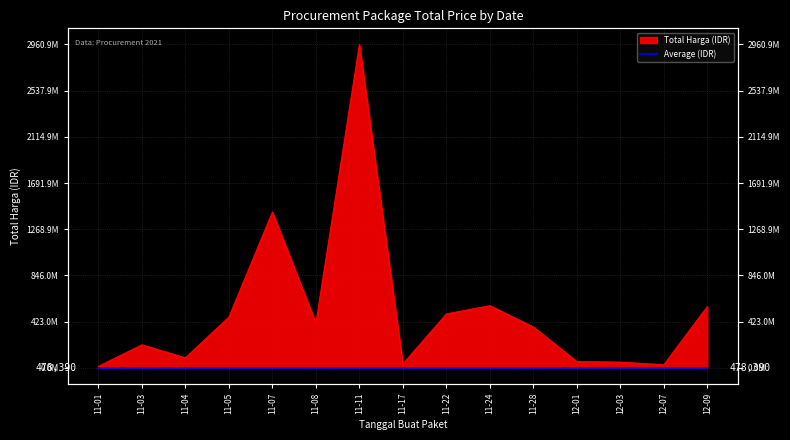

Count the number of categories in the chart.

15